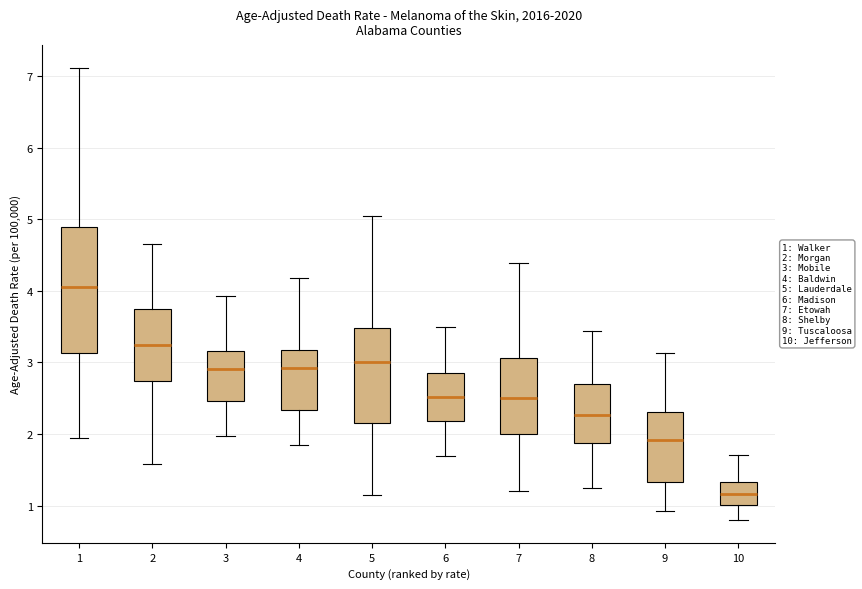

Which box is the tallest, from its lower edge to its upper edge?

1